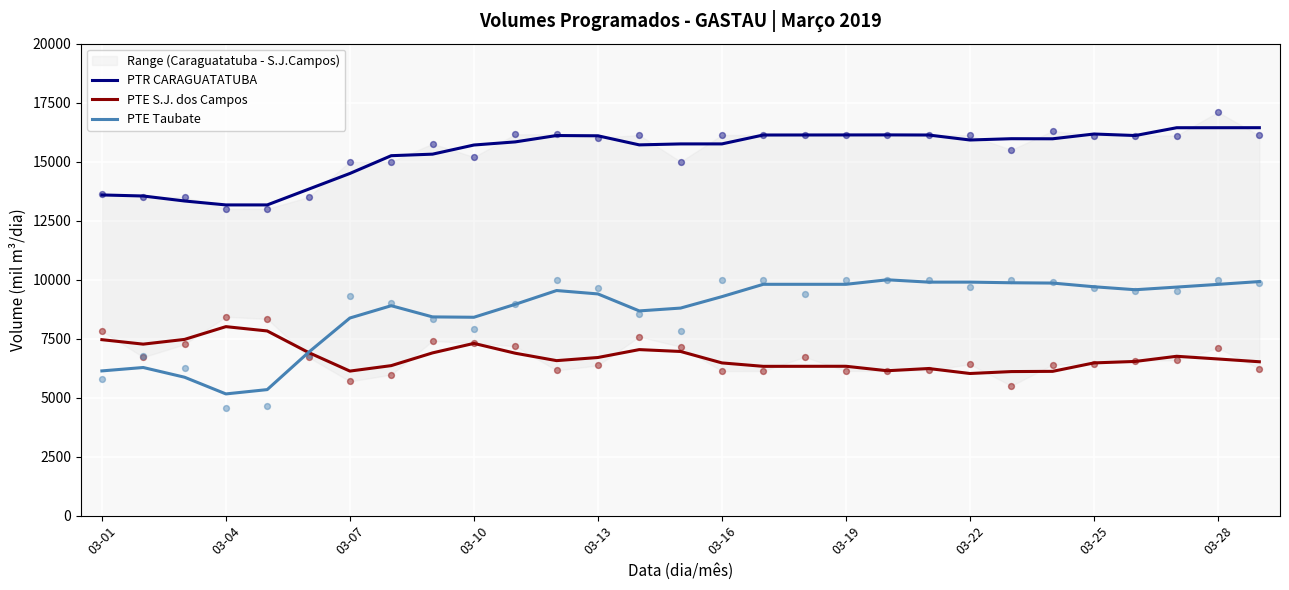

At how many categories does at least one series exceed 14101?

23